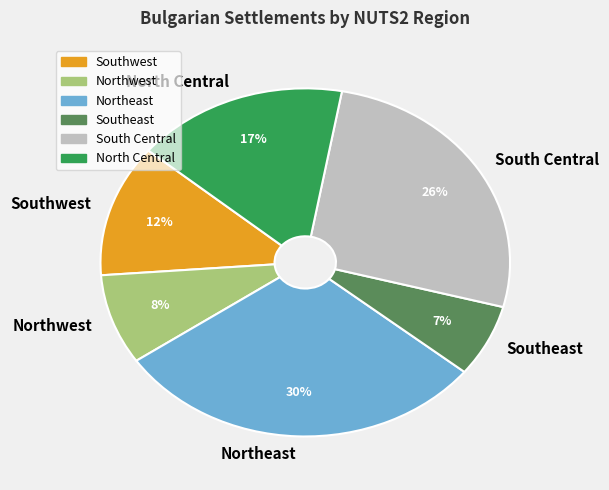

How many slices are in this pie chart?

6